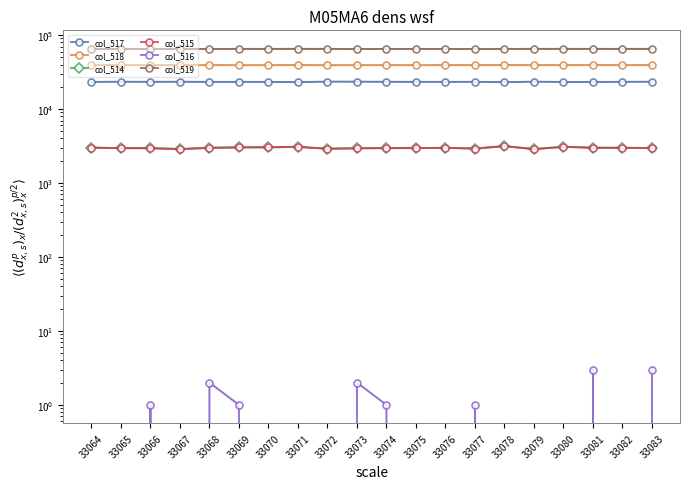

True or false: col_517 and col_519 intersect in this chart.

False